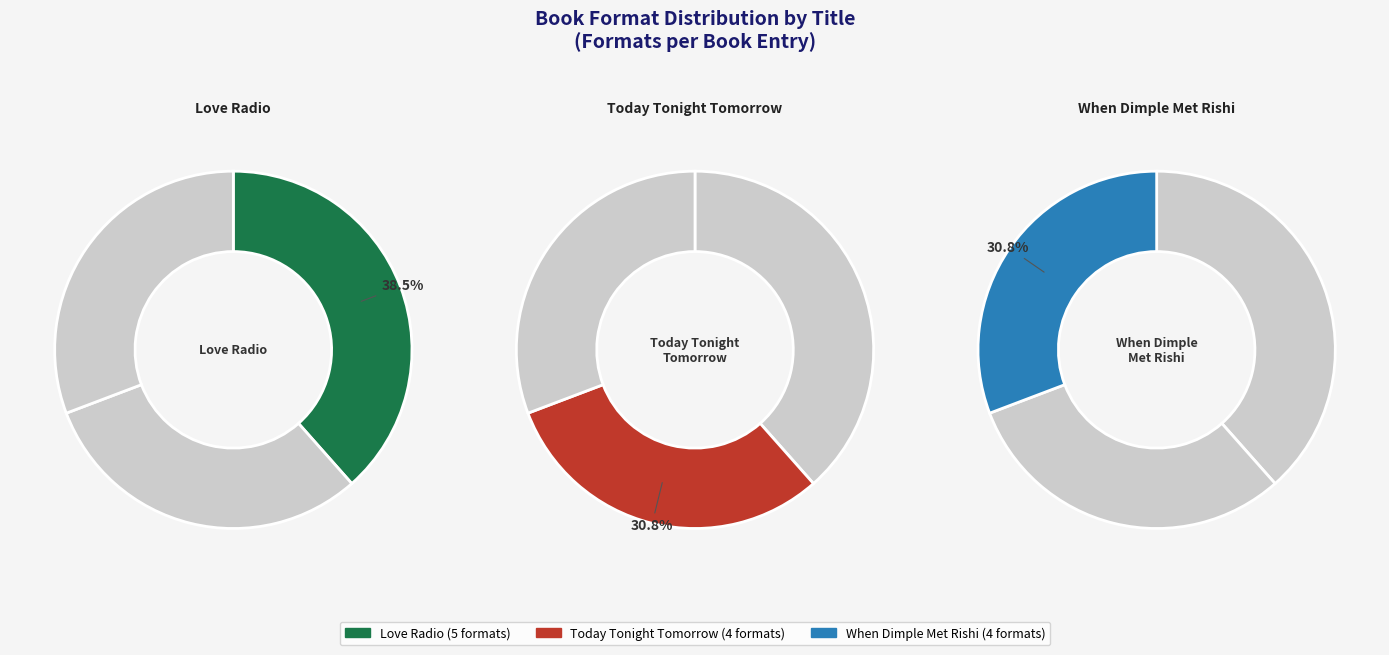

Between Today Tonight Tomorrow and Love Radio, which is larger?

Love Radio